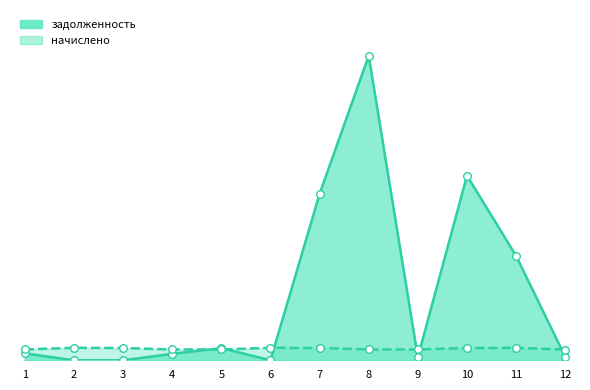

At which category is the sum across all series the highest?

8